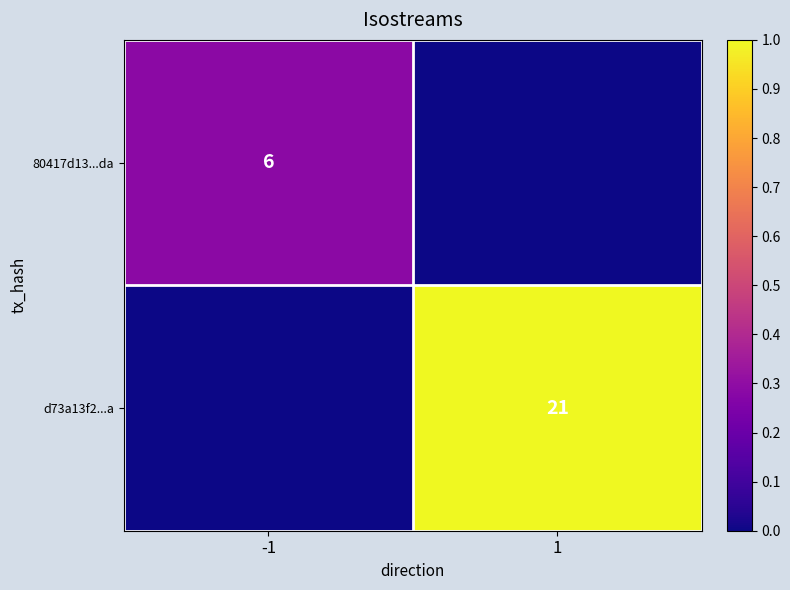

The value of 80417d13...da at -1 is 6. True or false?

True